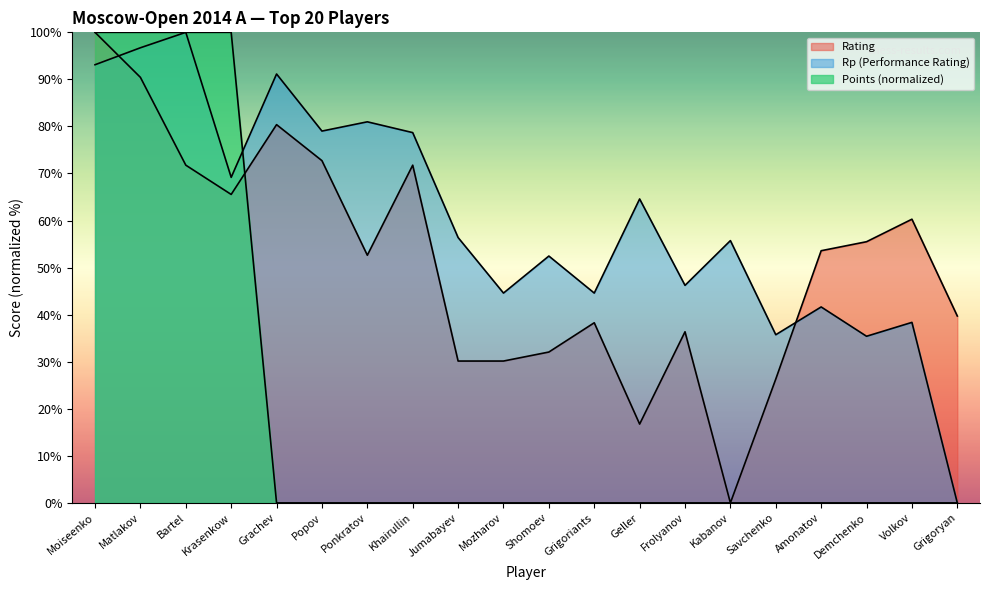

Is the value of Rating at Frolyanov greater than the value of Rp at Amonatov?

No